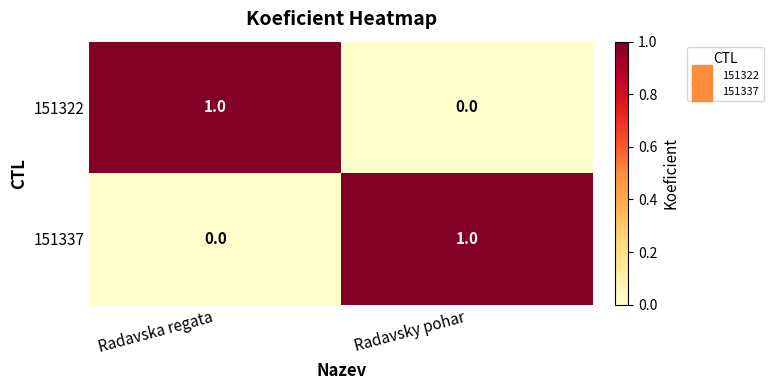

At which label does 151322 reach its minimum?

Radavsky pohar